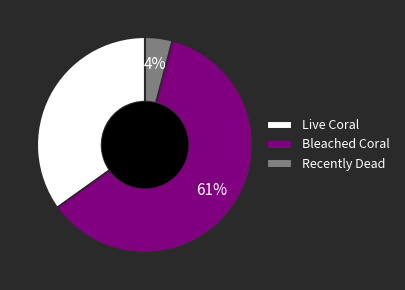

True or false: Bleached Coral accounts for 61% of the total.

True